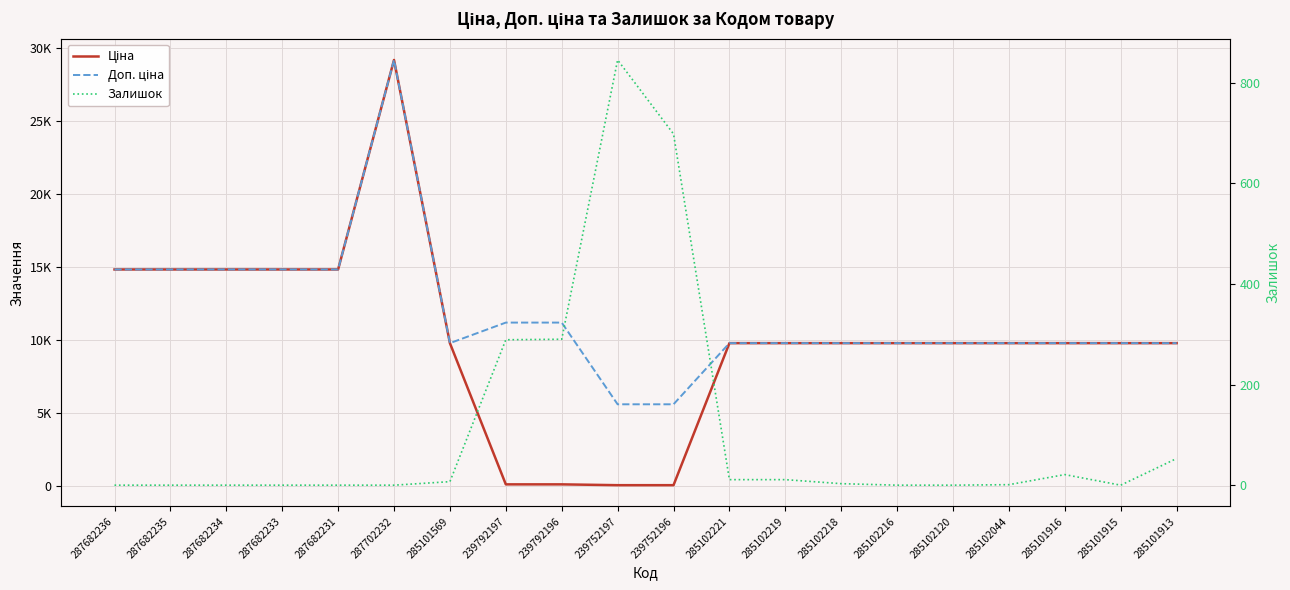

True or false: Доп. ціна and Залишок cross at least once.

False